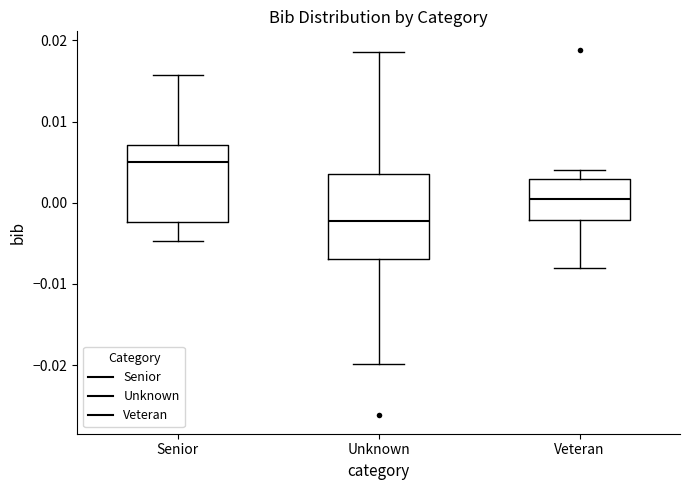

Reading left to right, read every box against the y-axis: the position of its median line, the range the box covers, and the ends of its whiskers. The values are not printed on the chart, so give them approximately, as read against the axis.

Senior: median 0.005, box -0.002 to 0.007, whiskers -0.005 to 0.016
Unknown: median -0.002, box -0.007 to 0.004, whiskers -0.020 to 0.019
Veteran: median 0.001, box -0.002 to 0.003, whiskers -0.008 to 0.004